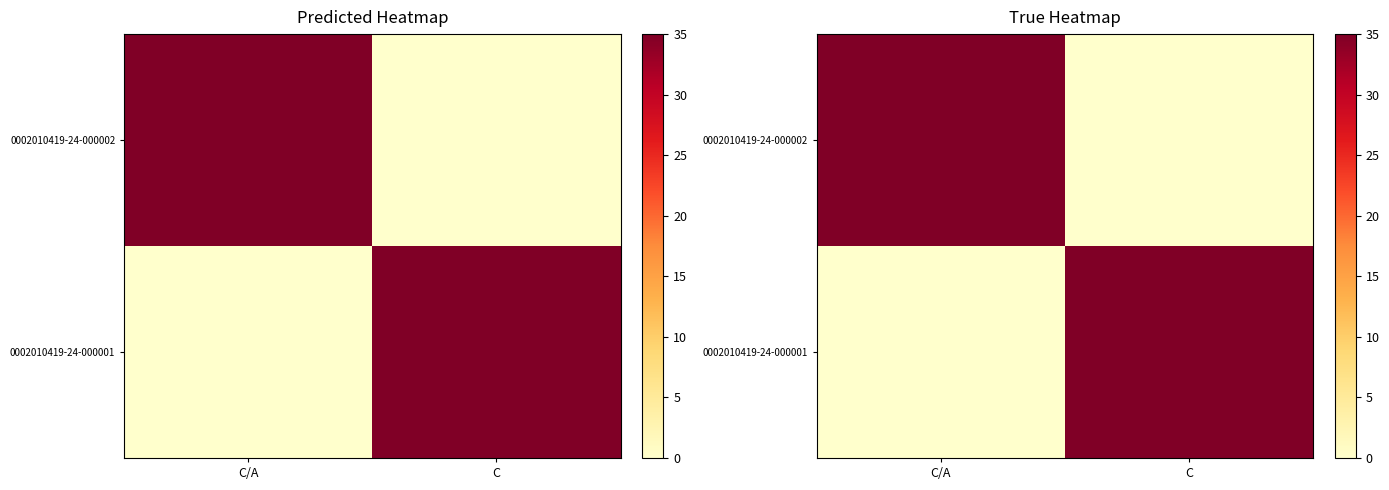

At C/A, list the series in order from smallest to largest.

0002010419-24-000001, 0002010419-24-000002